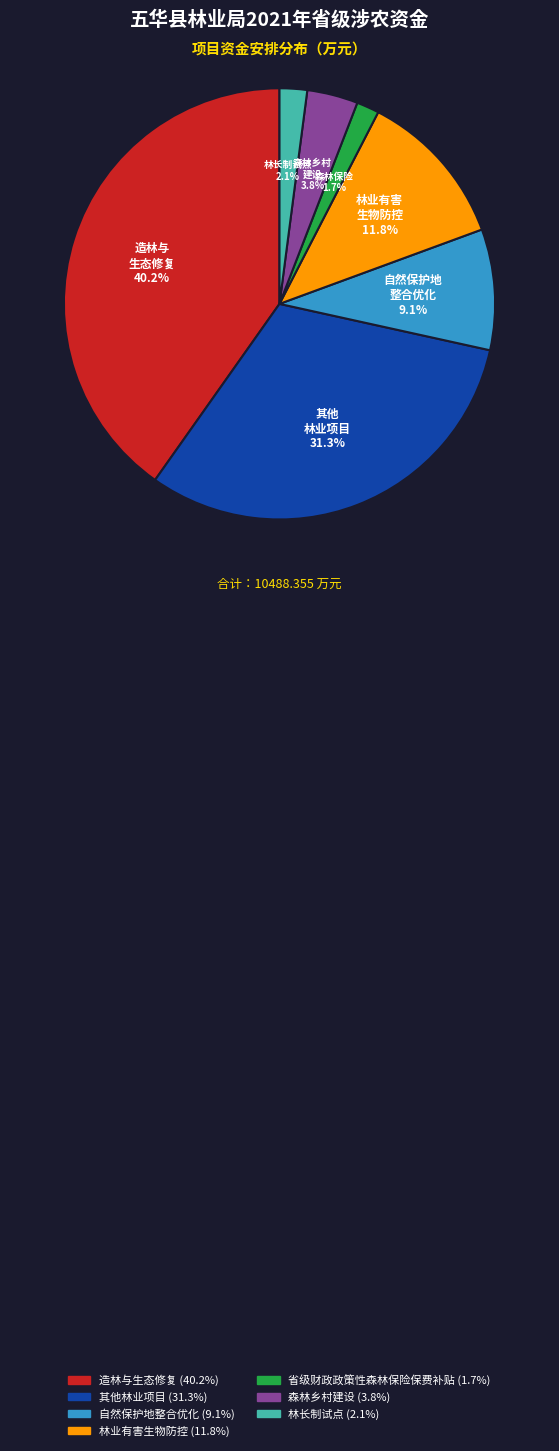

How many segments does this pie chart have?

7